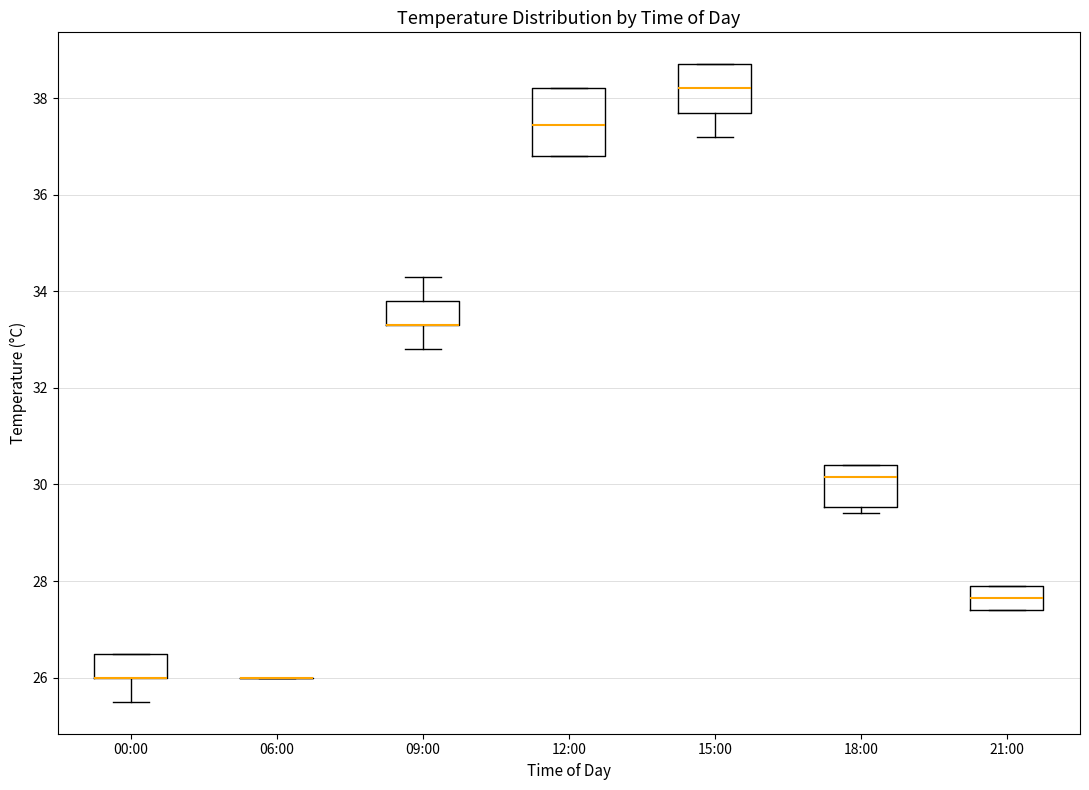

Where is the upper edge of the box for 00:00 on the y-axis? The values are not printed on the chart, so give them approximately, as read against the axis.

26.6